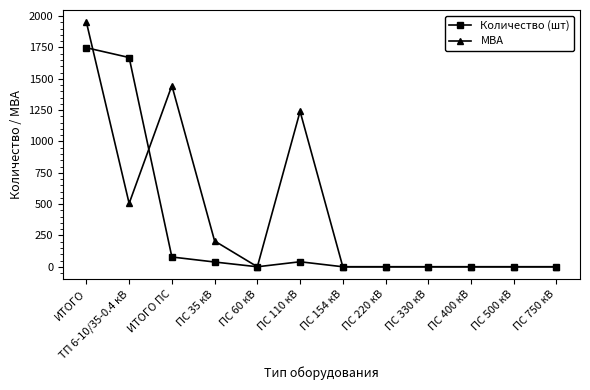

Where is МВА nearest to the value 975?

ПС 110 кВ